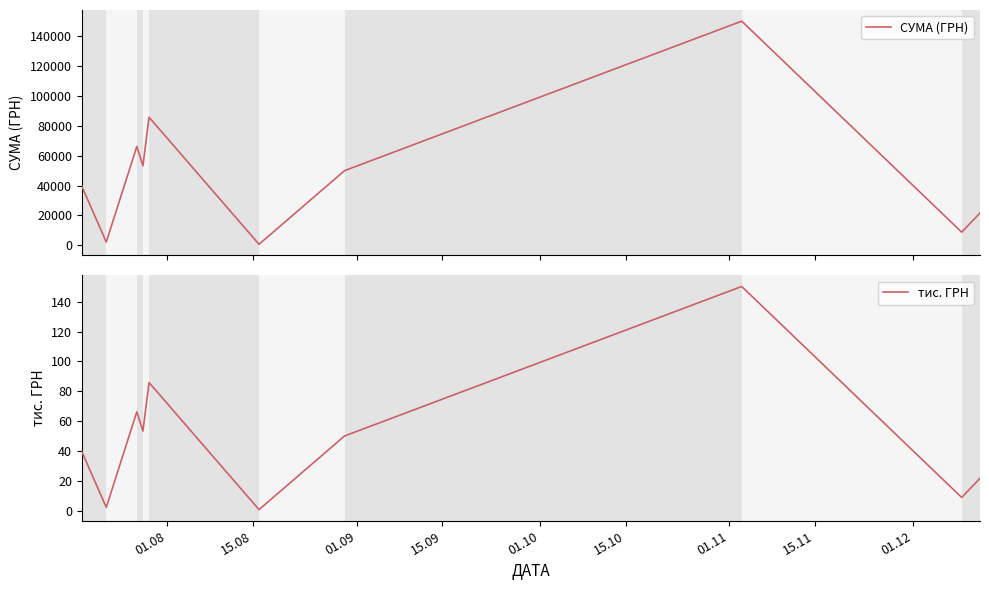

Rank the series at 01.12 from highest to lowest value.

СУМА (ГРН), тис. ГРН